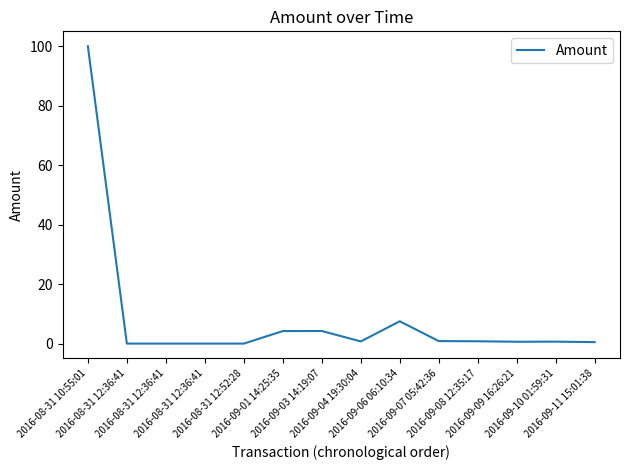

Is this an area chart (filled region under the line)?

No